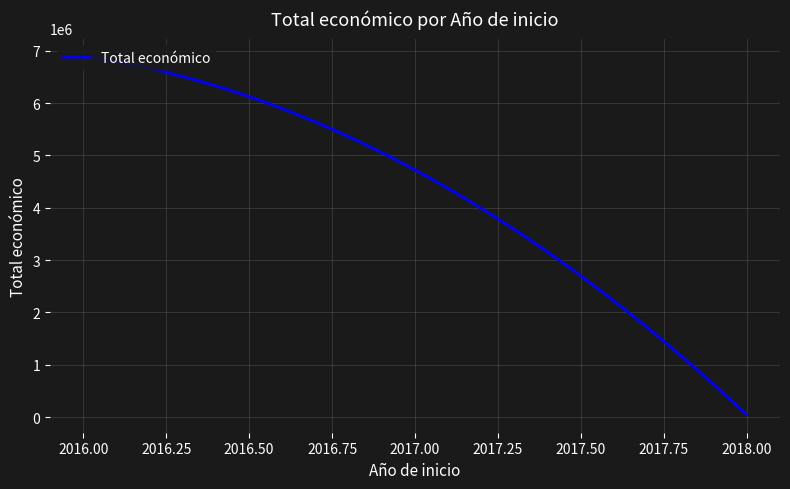

What is the difference between the maximum and minimum values?

6849115.0